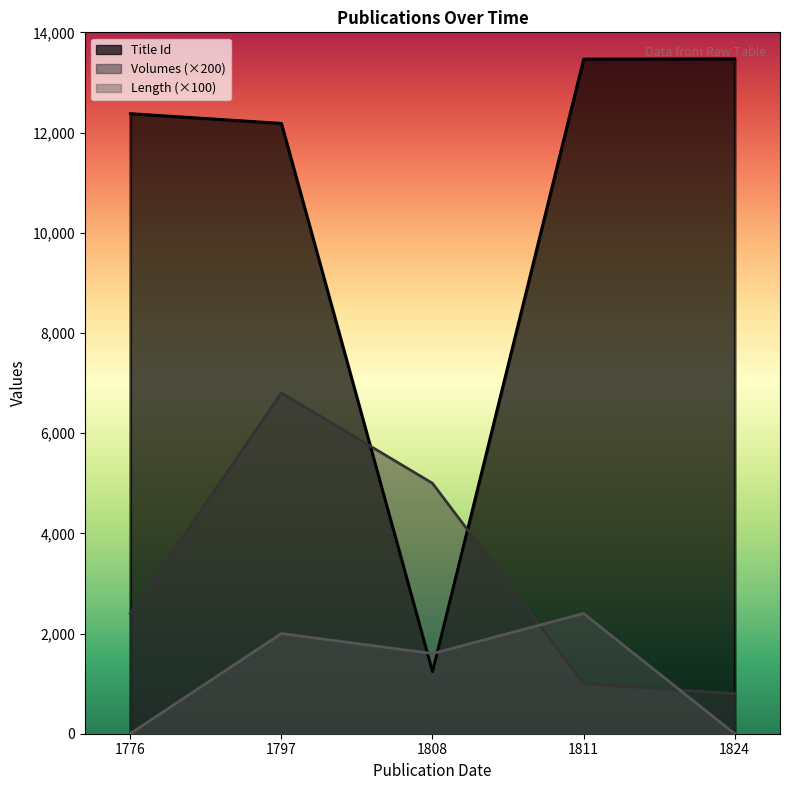

The Length series shows 2847 at 1808. True or false?

False